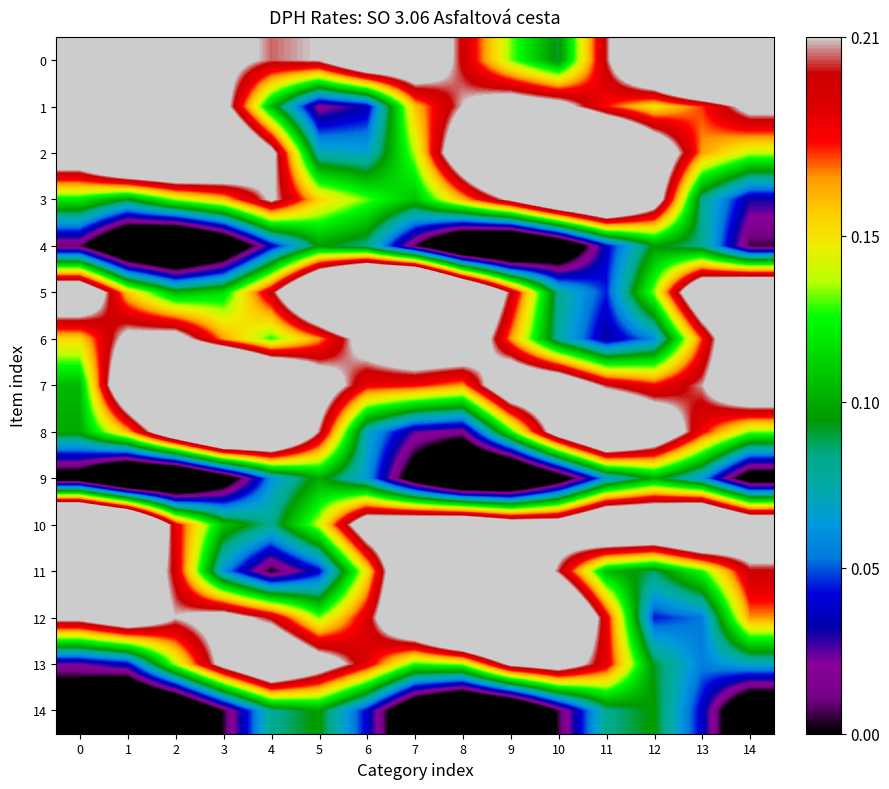

Reading left to right, extract all data points from this chart.

0: 0=0.3	1=0.4	2=0.3	3=0.2	4=0.2	5=0.2	6=0.3	7=0.3	8=0.2	9=0.1	10=0.1	11=0.2	12=0.3	13=0.4	14=0.4
1: 0=0.3	1=0.3	2=0.3	3=0.2	4=0.1	5=0.0	6=0.0	7=0.2	8=0.2	9=0.2	10=0.2	11=0.2	12=0.2	13=0.2	14=0.2
2: 0=0.3	1=0.3	2=0.3	3=0.3	4=0.2	5=0.1	6=0.1	7=0.1	8=0.3	9=0.4	10=0.4	11=0.3	12=0.3	13=0.2	14=0.1
3: 0=0.1	1=0.1	2=0.1	3=0.2	4=0.2	5=0.2	6=0.1	7=0.1	8=0.2	9=0.2	10=0.3	11=0.3	12=0.2	13=0.1	14=0.0
4: 0=0.0	1=-0.1	2=-0.1	3=-0.1	4=0.0	5=0.1	6=0.1	7=0.0	8=-0.1	9=-0.1	10=-0.0	11=0.0	12=0.1	13=0.1	14=0.0
5: 0=0.3	1=0.2	2=0.1	3=0.1	4=0.2	5=0.3	6=0.4	7=0.5	8=0.3	9=0.2	10=0.1	11=0.0	12=0.1	13=0.3	14=0.3
6: 0=0.2	1=0.2	2=0.2	3=0.2	4=0.1	5=0.2	6=0.2	7=0.3	8=0.3	9=0.2	10=0.1	11=0.0	12=0.1	13=0.2	14=0.3
7: 0=0.1	1=0.3	2=0.4	3=0.4	4=0.3	5=0.2	6=0.2	7=0.2	8=0.2	9=0.3	10=0.3	11=0.2	12=0.2	13=0.2	14=0.3
8: 0=0.1	1=0.2	2=0.3	3=0.3	4=0.3	5=0.2	6=0.1	7=0.0	8=0.0	9=0.1	10=0.2	11=0.3	12=0.3	13=0.2	14=0.1
9: 0=-0.0	1=-0.1	2=-0.1	3=-0.0	4=0.1	5=0.1	6=0.1	7=-0.0	8=-0.1	9=-0.1	10=-0.0	11=0.1	12=0.1	13=0.1	14=-0.0
10: 0=0.4	1=0.4	2=0.2	3=0.1	4=0.1	5=0.1	6=0.2	7=0.3	8=0.3	9=0.2	10=0.2	11=0.3	12=0.3	13=0.3	14=0.3
11: 0=0.3	1=0.3	2=0.2	3=0.1	4=0.0	5=0.0	6=0.1	7=0.3	8=0.3	9=0.3	10=0.2	11=0.1	12=0.1	13=0.1	14=0.2
12: 0=0.2	1=0.3	2=0.2	3=0.2	4=0.2	5=0.1	6=0.2	7=0.3	8=0.4	9=0.4	10=0.3	11=0.2	12=0.0	13=0.1	14=0.2
13: 0=0.0	1=0.0	2=0.1	3=0.2	4=0.3	5=0.2	6=0.2	7=0.1	8=0.1	9=0.2	10=0.2	11=0.2	12=0.1	13=0.1	14=0.1
14: 0=-0.0	1=-0.1	2=-0.1	3=0.0	4=0.1	5=0.1	6=0.0	7=-0.0	8=-0.1	9=-0.1	10=0.0	11=0.1	12=0.1	13=0.0	14=-0.0